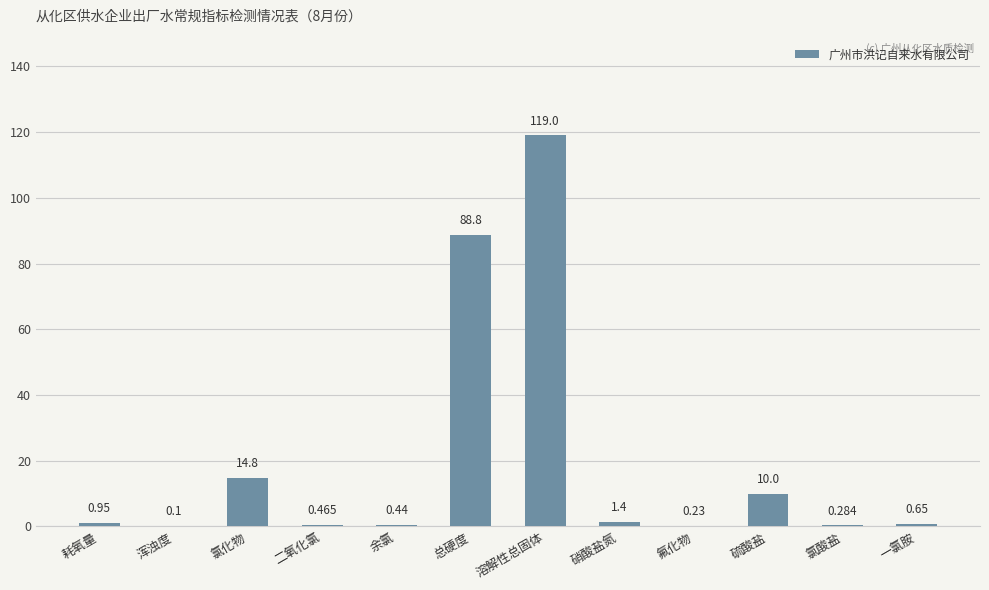

At which category does the chart reach its peak across all series?

溶解性总固体